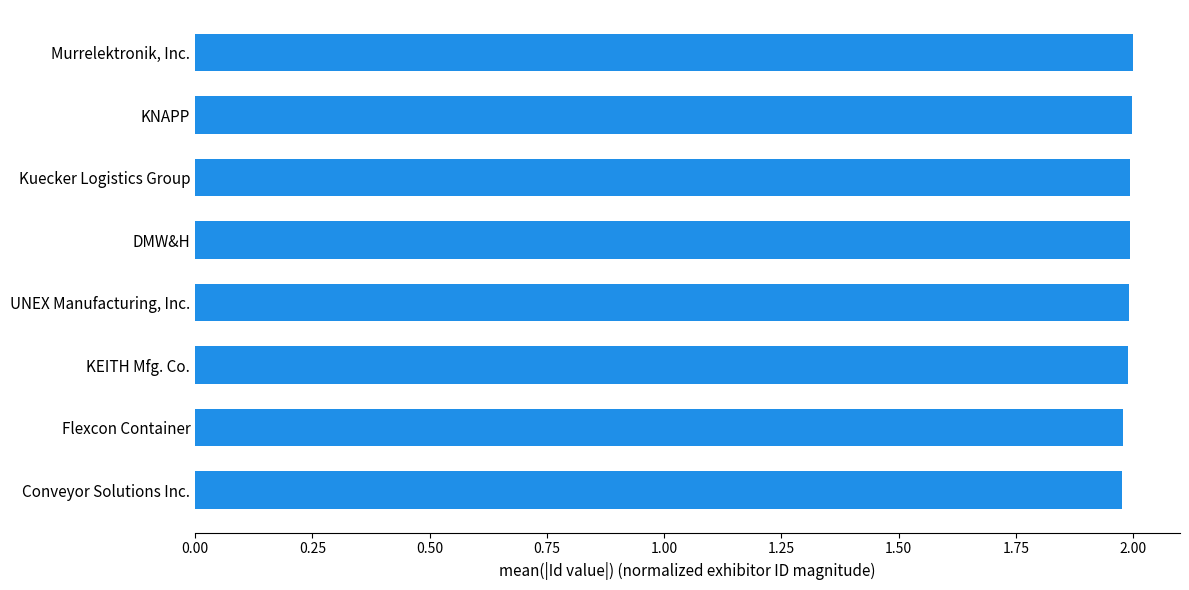

Approximately how many times larger is the value at DMW&H compared to UNEX Manufacturing, Inc.?

1.0